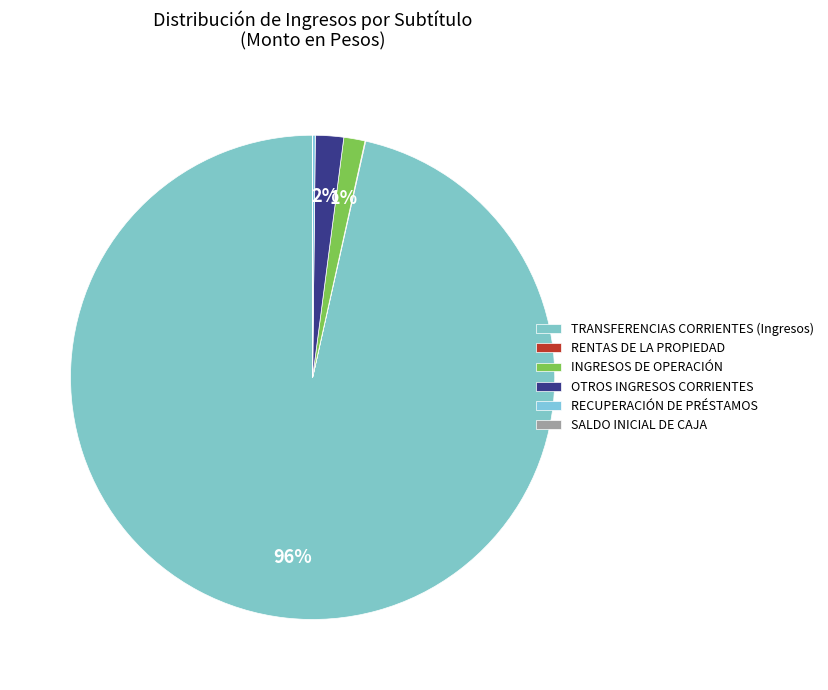

To the nearest percent, what is the average slice percentage?

17%